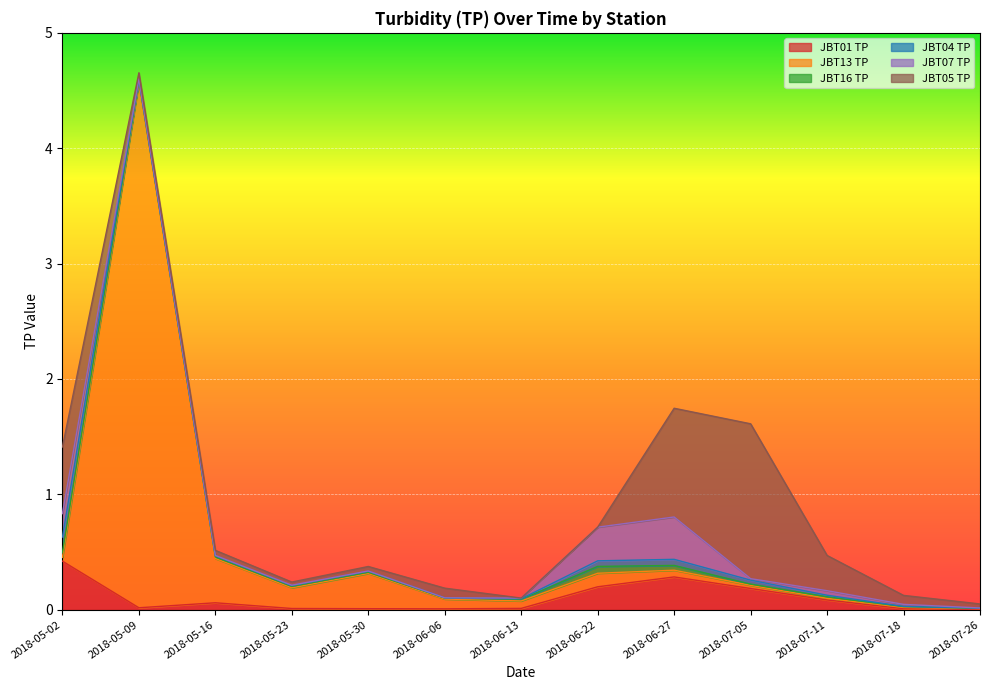

At which category does JBT13 TP reach its first local valley?

2018-05-23